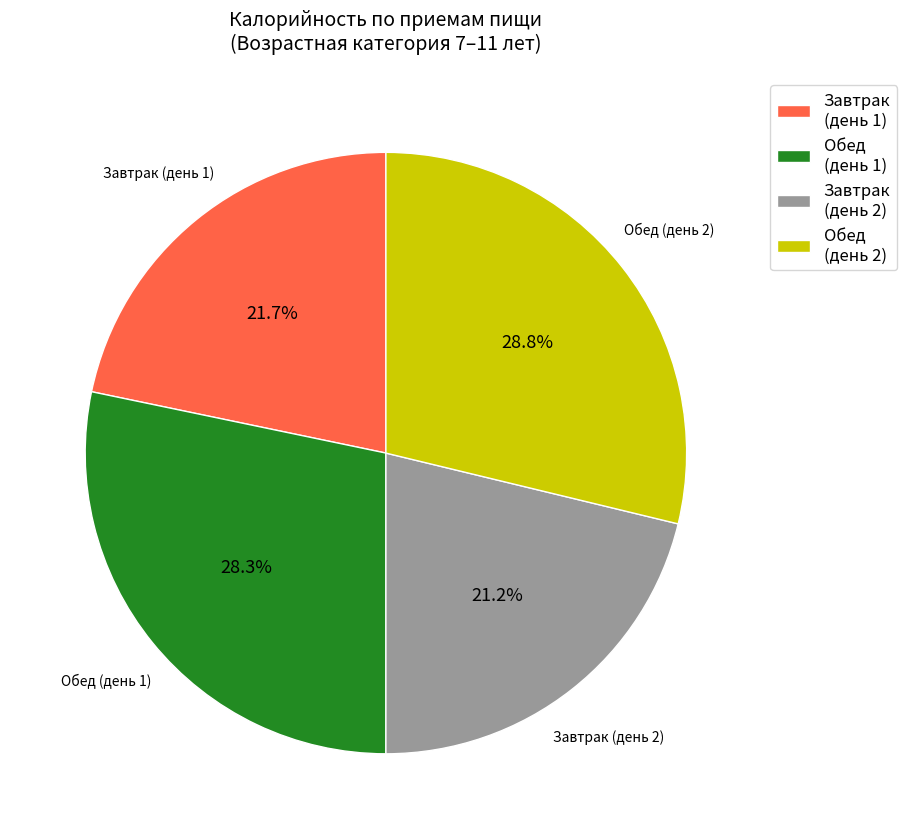

Is there any slice that represents more than half of the pie?

No